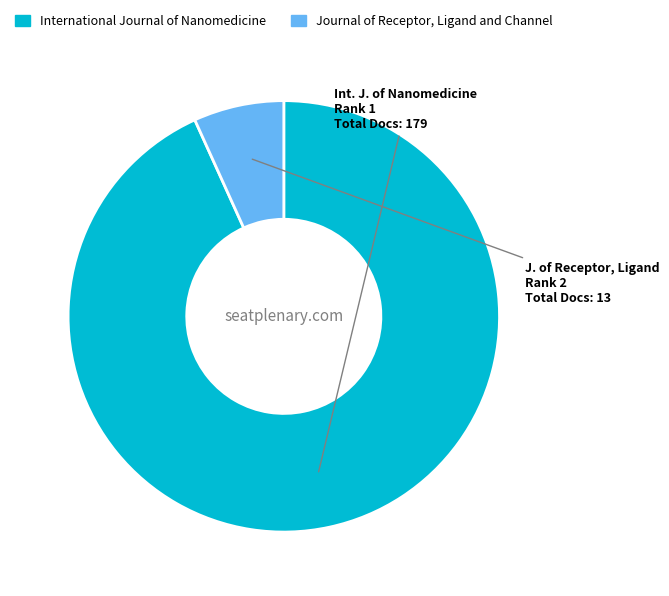

Rank the categories by value from highest to lowest.

International Journal of Nanomedicine, Journal of Receptor, Ligand and Channel